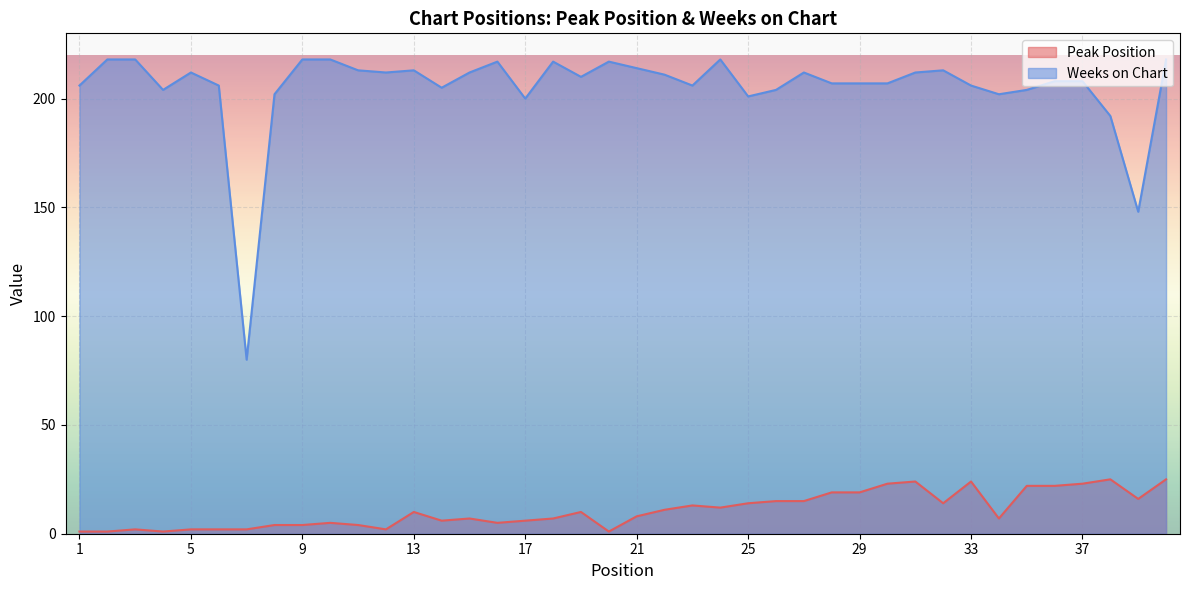

Which label corresponds to the largest value in the chart?

2